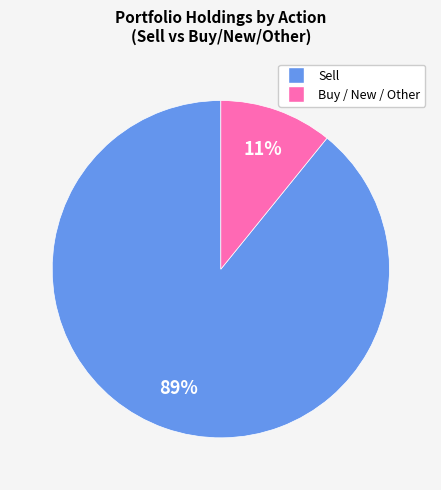

To the nearest percent, what is the average slice percentage?

50%